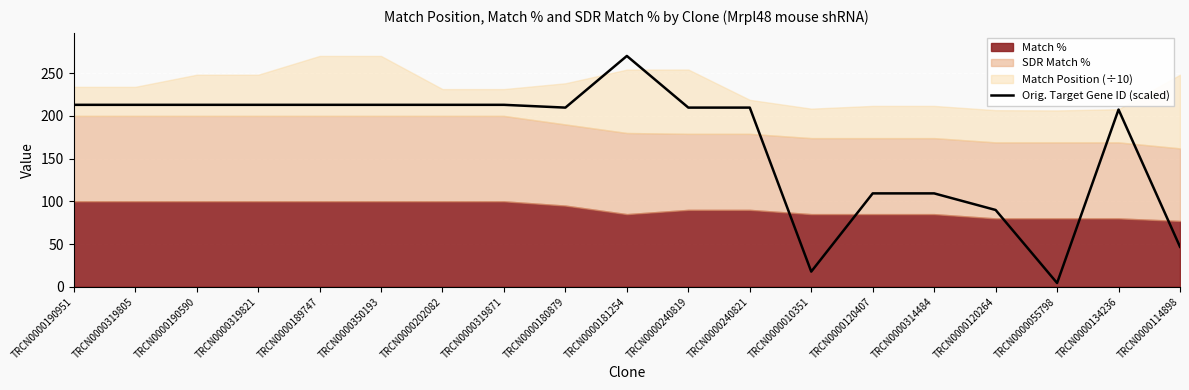

What is the value of the 5th point from the left?

213.0